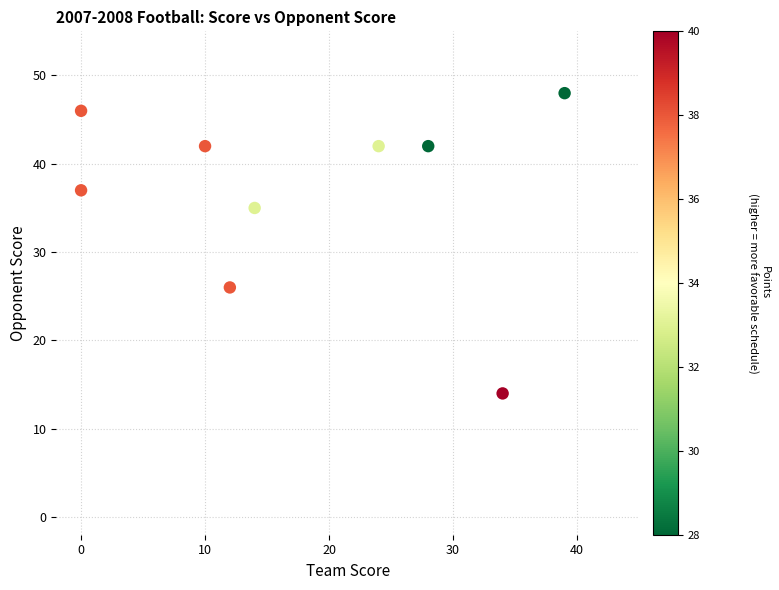

What Y value in the scatter plot is closest to 31?

35